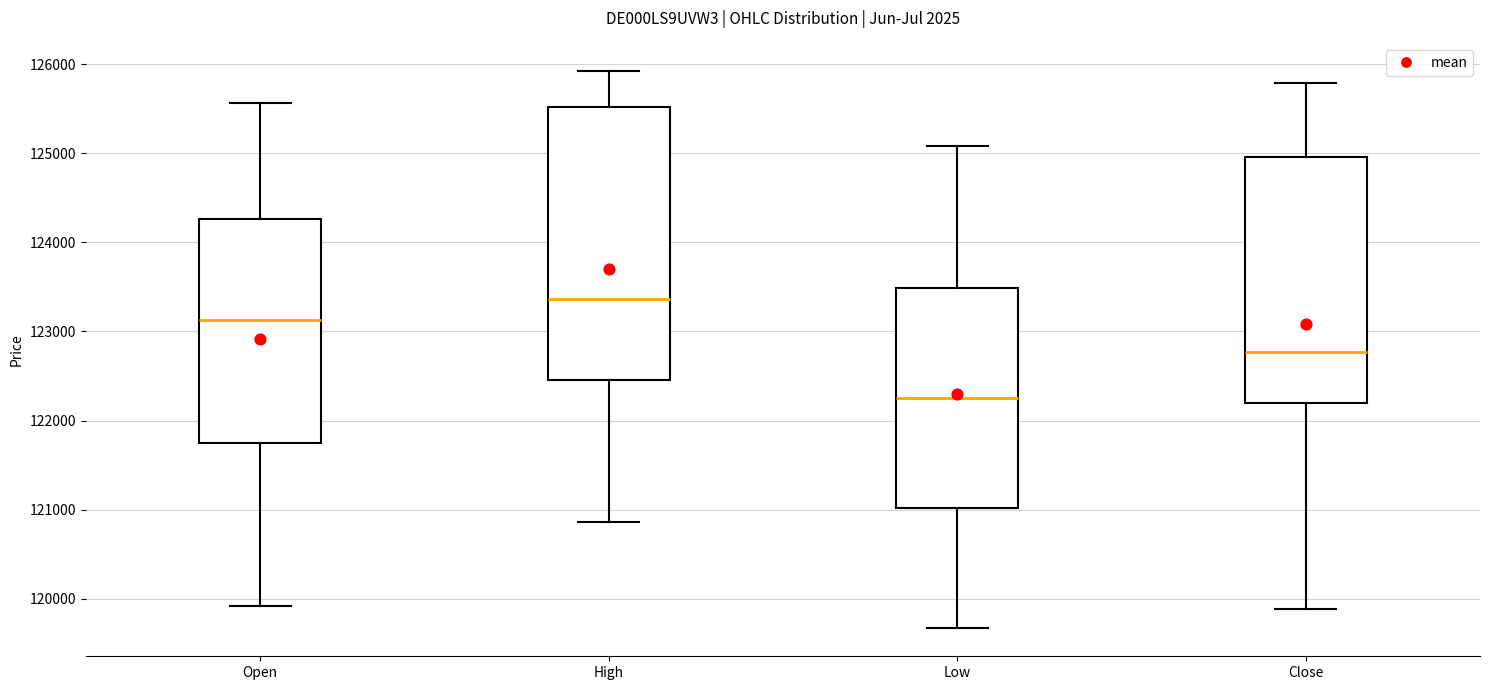

Reading left to right, transcribe this box plot: for each box, give where its median line is, the range the box spans, and where its two whiskers end, as read against the y-axis. The values are not printed on the chart, so give them approximately, as read against the axis.

Open: median 123100, box 121800 to 124300, whiskers 119900 to 125600
High: median 123400, box 122500 to 125500, whiskers 120900 to 125900
Low: median 122300, box 121000 to 123500, whiskers 119700 to 125100
Close: median 122800, box 122200 to 125000, whiskers 119900 to 125800